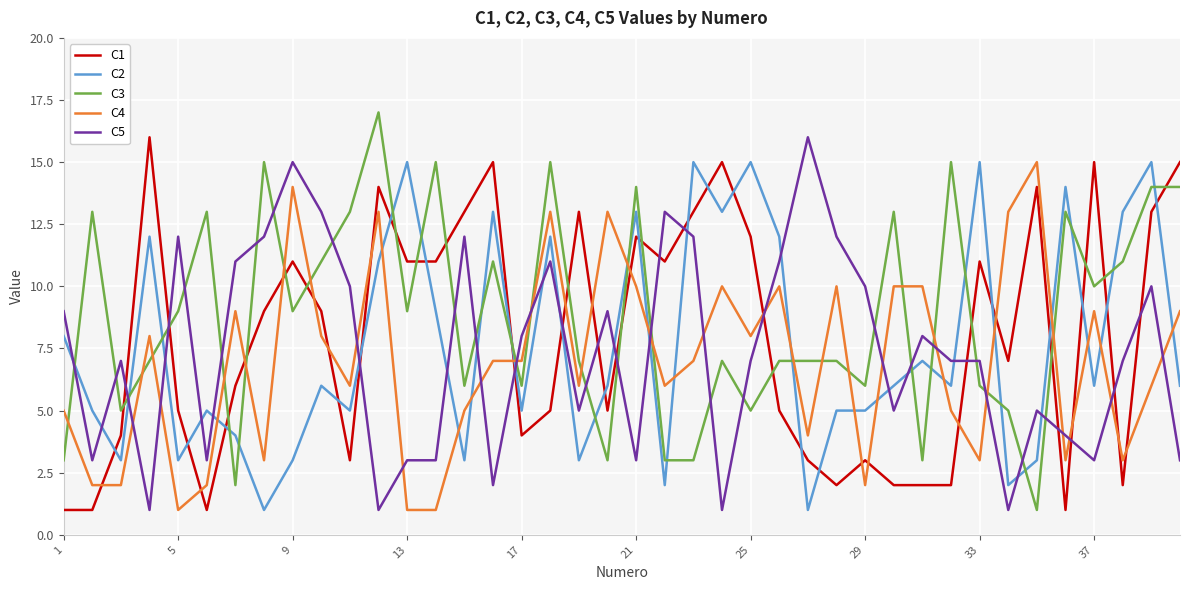

Which series ends up on top after the final intersection of C4 and C5?

C4